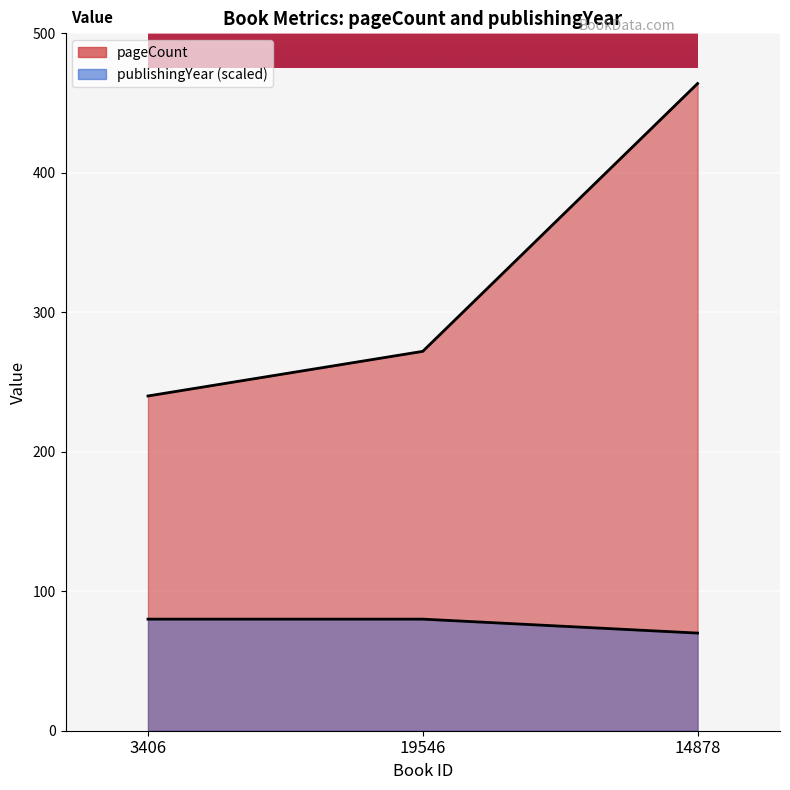

List the series in order of their peak value, lowest first.

publishingYear, pageCount